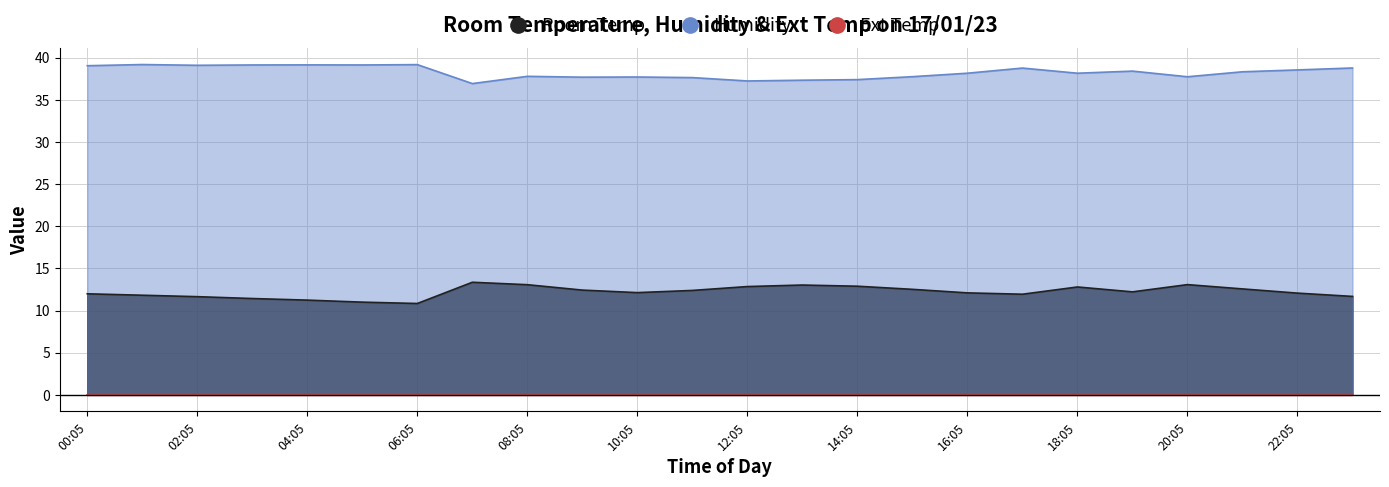

List the labels in order of Humidity value, smallest first.

07:05, 12:05, 13:05, 14:05, 11:05, 09:05, 10:05, 20:05, 15:05, 08:05, 16:05, 18:05, 21:05, 19:05, 22:05, 17:05, 23:05, 00:05, 02:05, 03:05, 05:05, 04:05, 06:05, 01:05